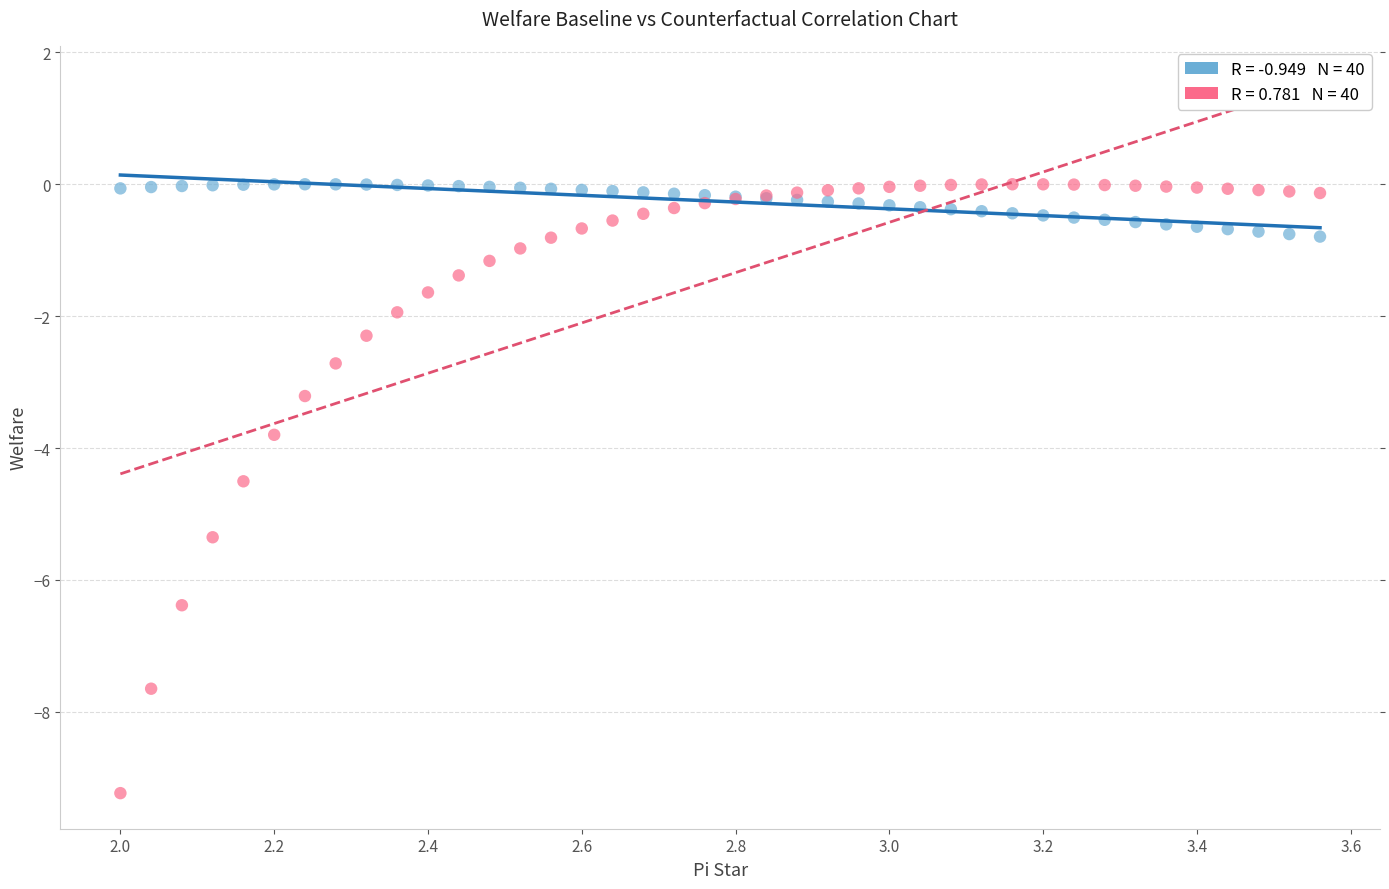

Across all series, what Y value is closest to -4?

-3.8